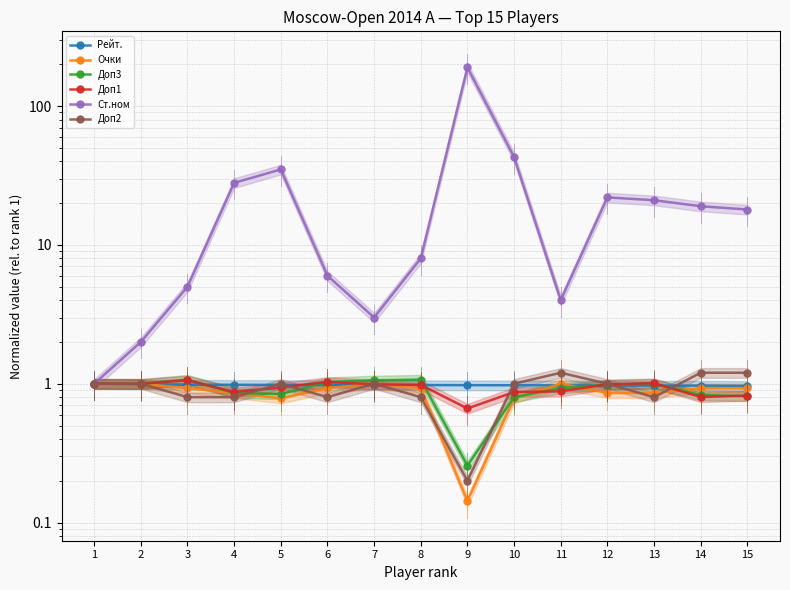

Between 1 and 5, which is larger?

1